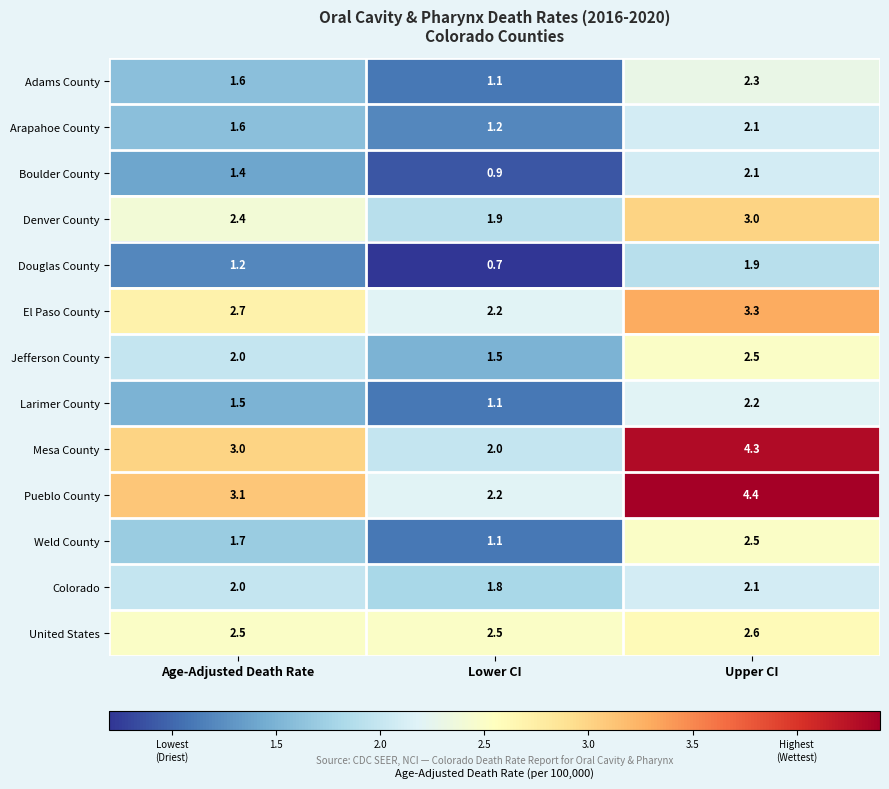

What is the difference between the maximum and minimum values in the Arapahoe County series?

0.9